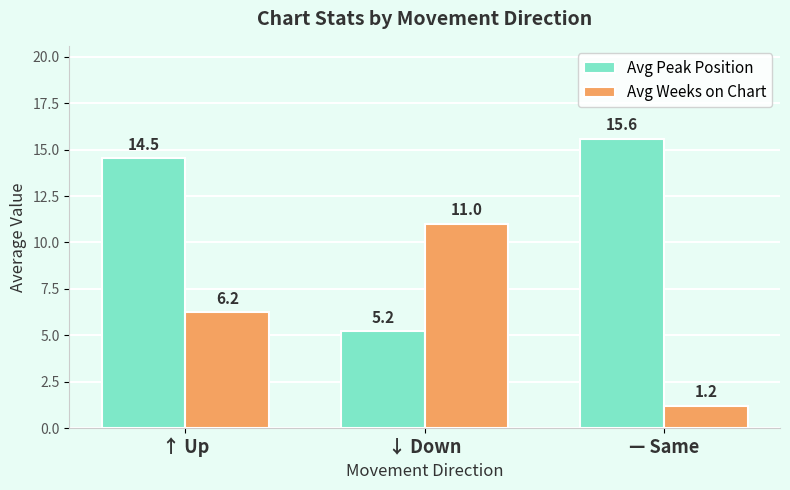

Rank the series by their average value, from highest to lowest.

Avg Peak Position, Avg Weeks on Chart